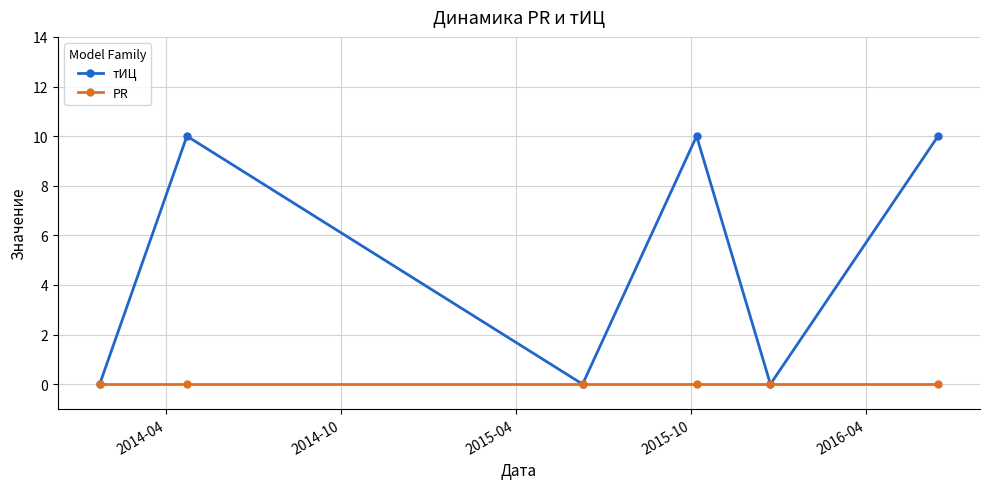

List the series in order of their overall mean, highest first.

тИЦ, PR